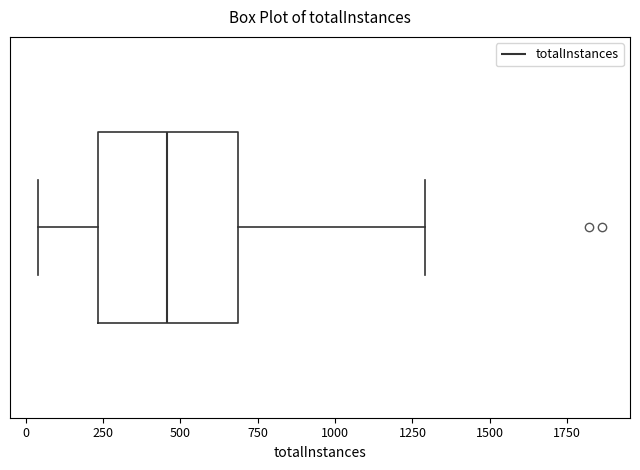

Read this box plot against the x-axis: the position of the median line, the range covered by the box, and the ends of both whiskers. The values are not printed on the chart, so give them approximately, as read against the axis.

median 450, box 250 to 700, whiskers 50 to 1300